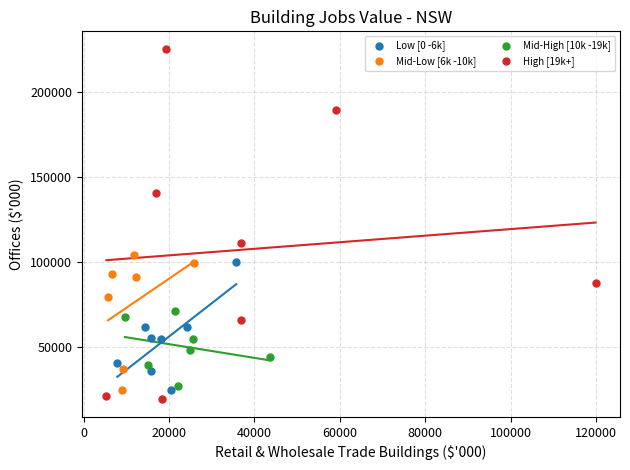

Which series has the widest spread of Y values?

High [19k+]